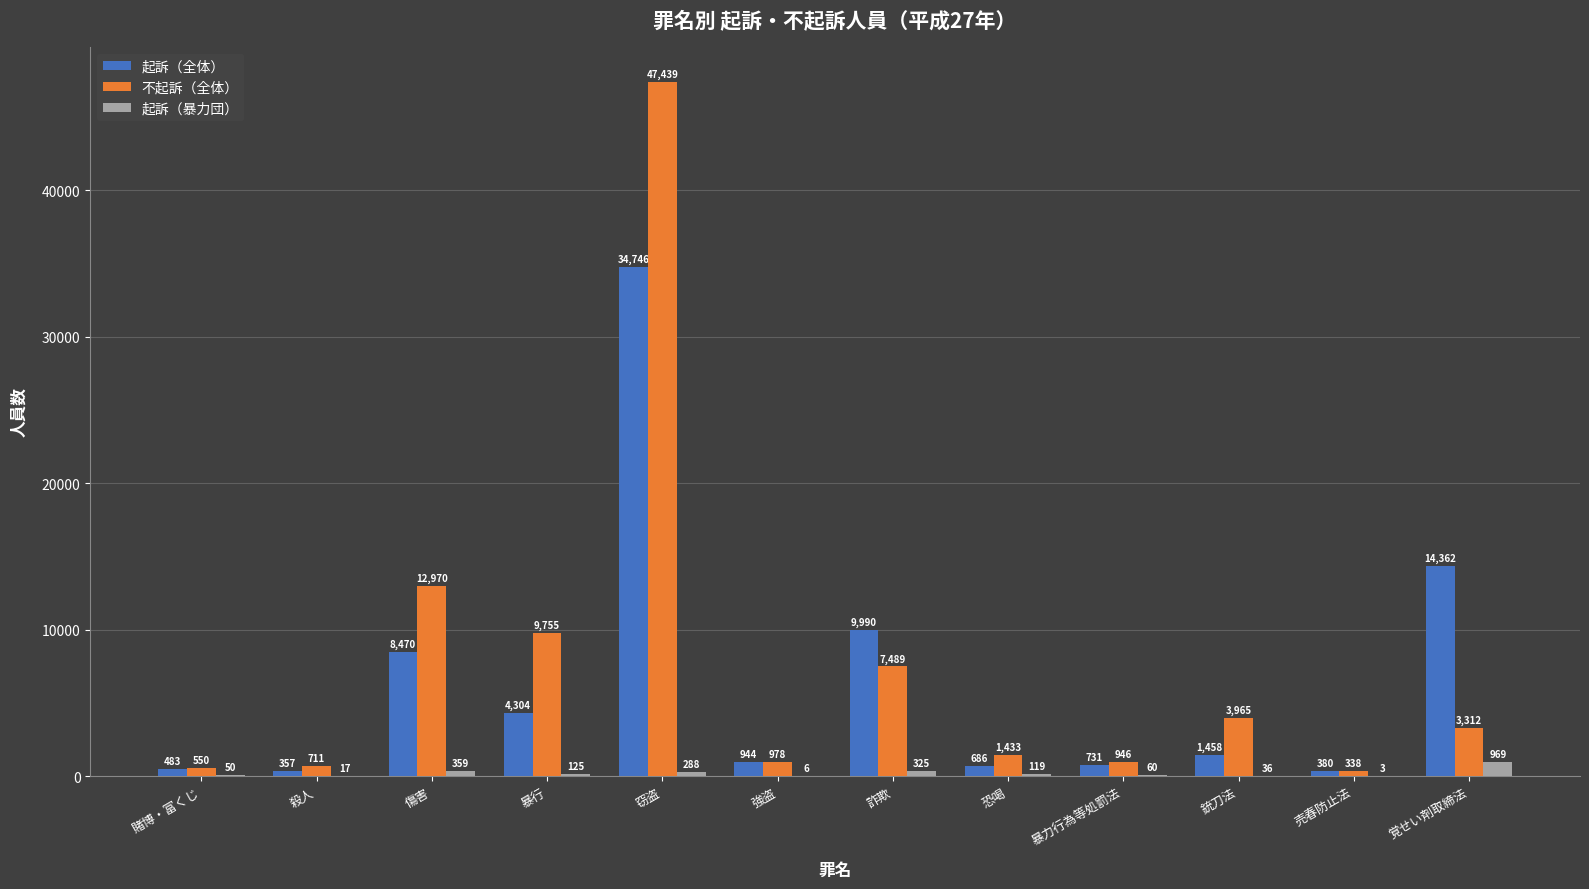

Where is 起訴（暴力団） nearest to the value 486?

傷害